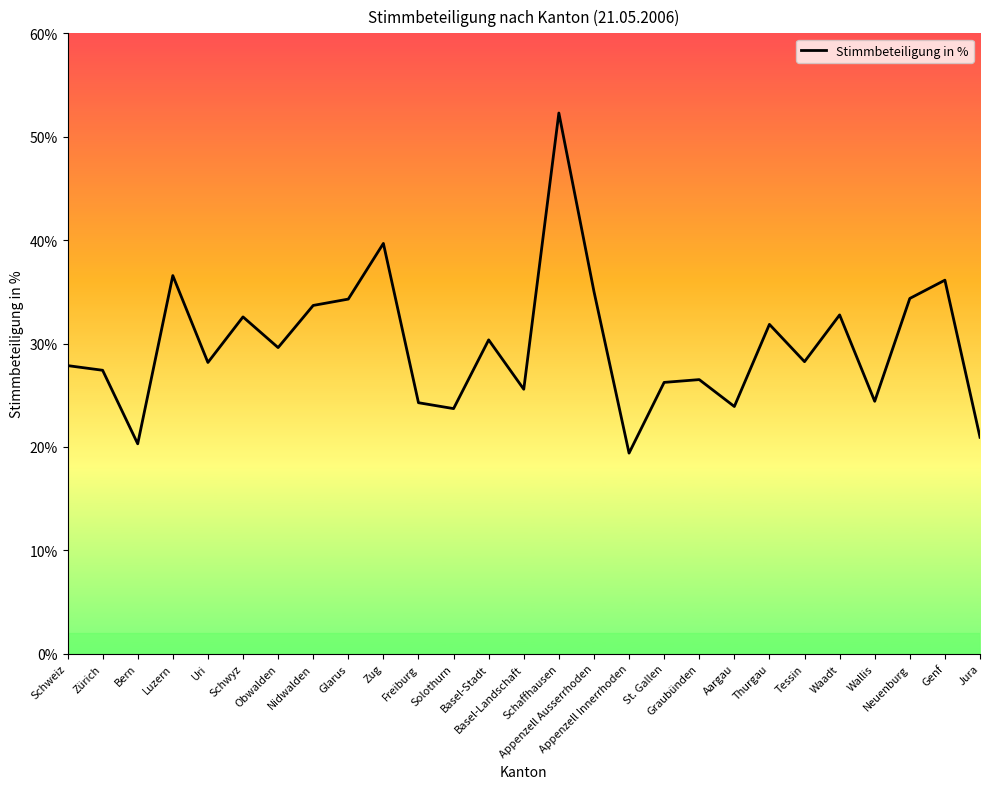

What is the difference between the maximum and minimum values?

32.9